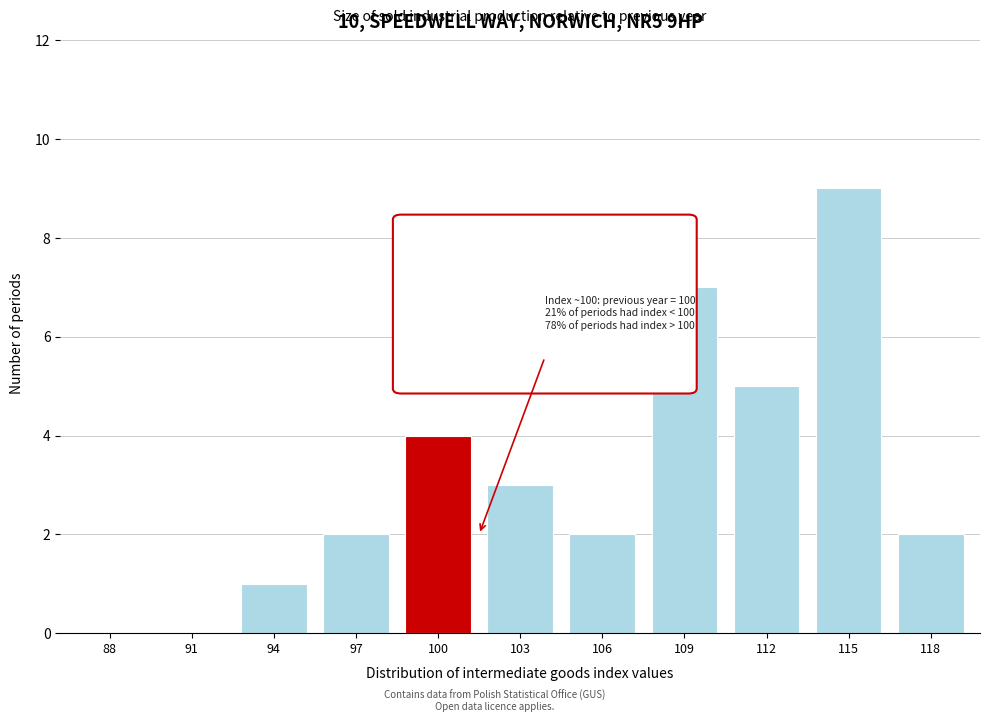

Reading left to right, extract all data points from this chart.

88=0	91=0	94=1	97=2	100=4	103=3	106=2	109=7	112=5	115=9	118=2